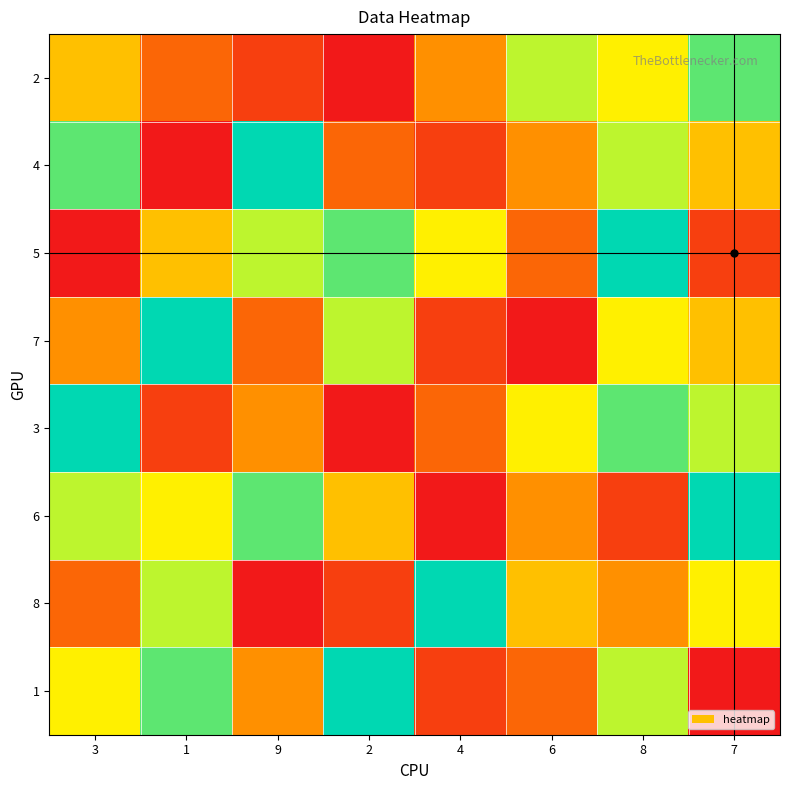

Rank the series at 1 from highest to lowest value.

7, 1, 8, 6, 5, 2, 3, 4